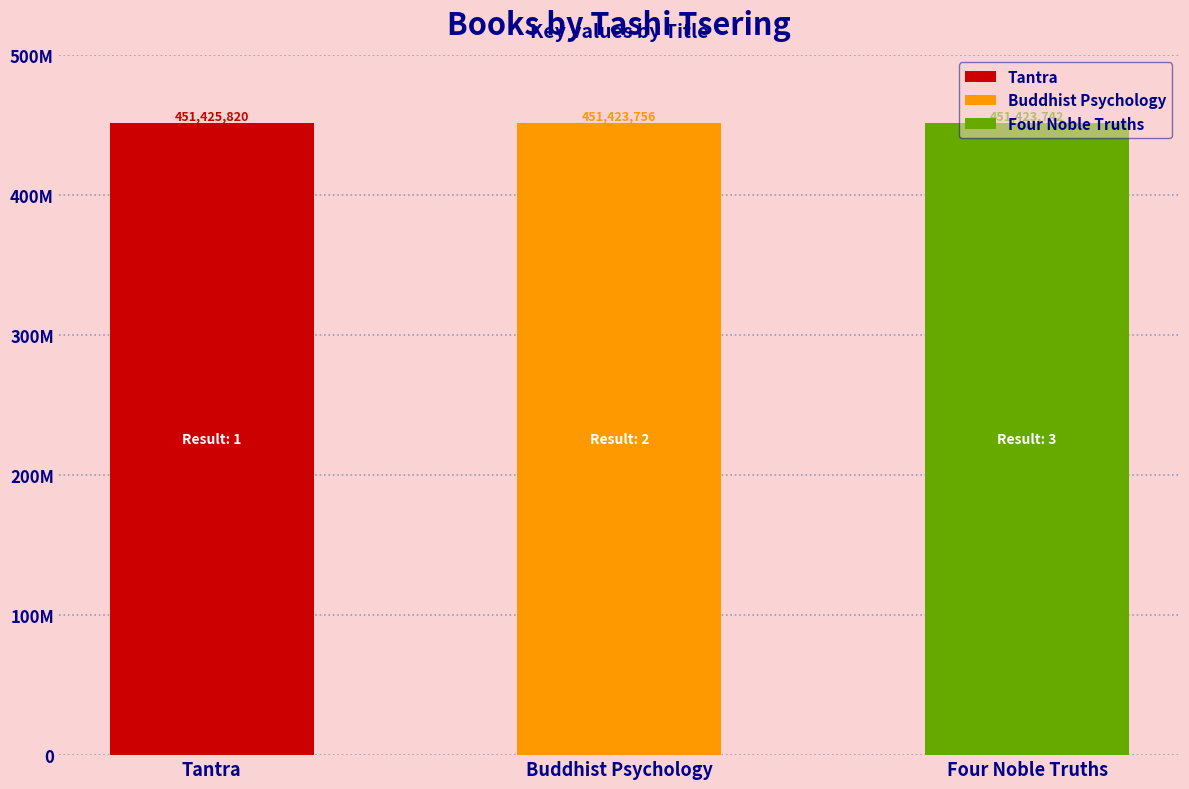

Is it true that the value at Buddhist Psychology is 795167336?

False